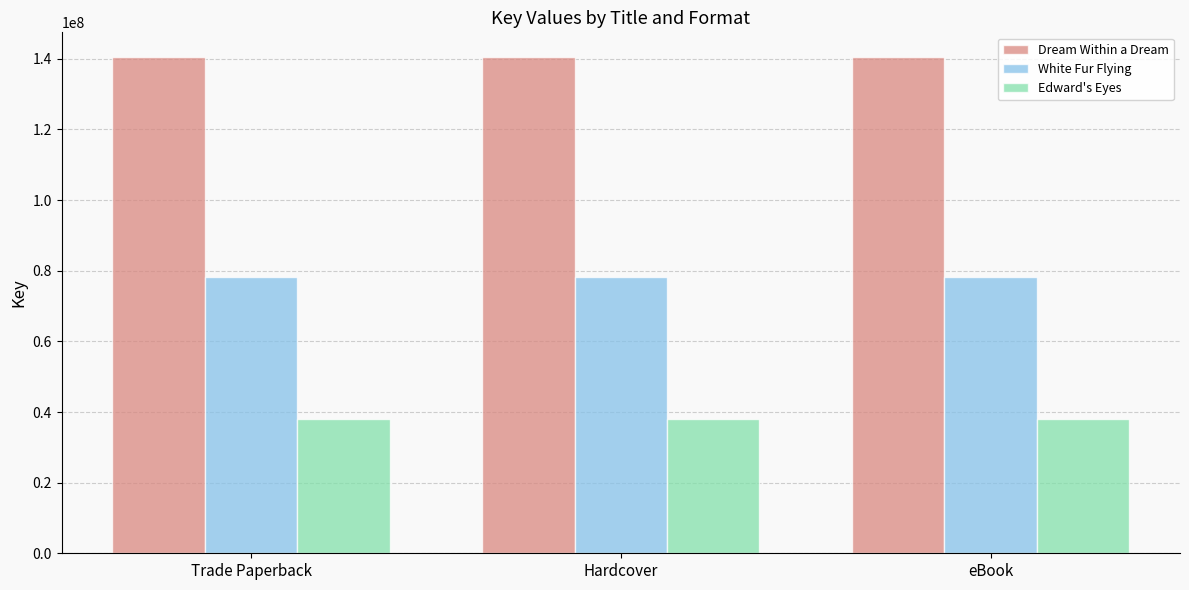

What value does the Dream Within a Dream series have at Hardcover?

140479840